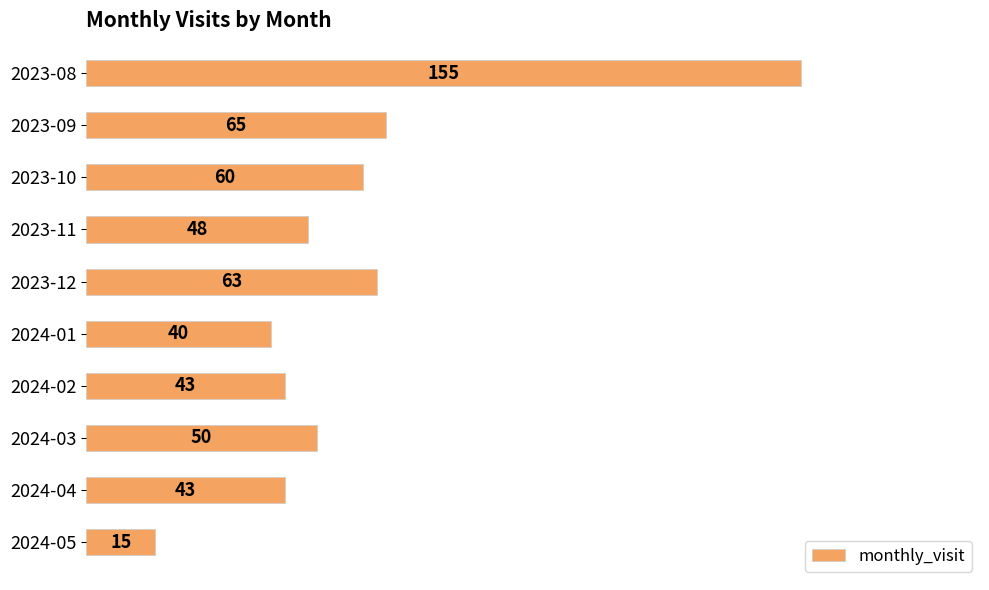

Is it true that the value at 2023-11 is 48?

True